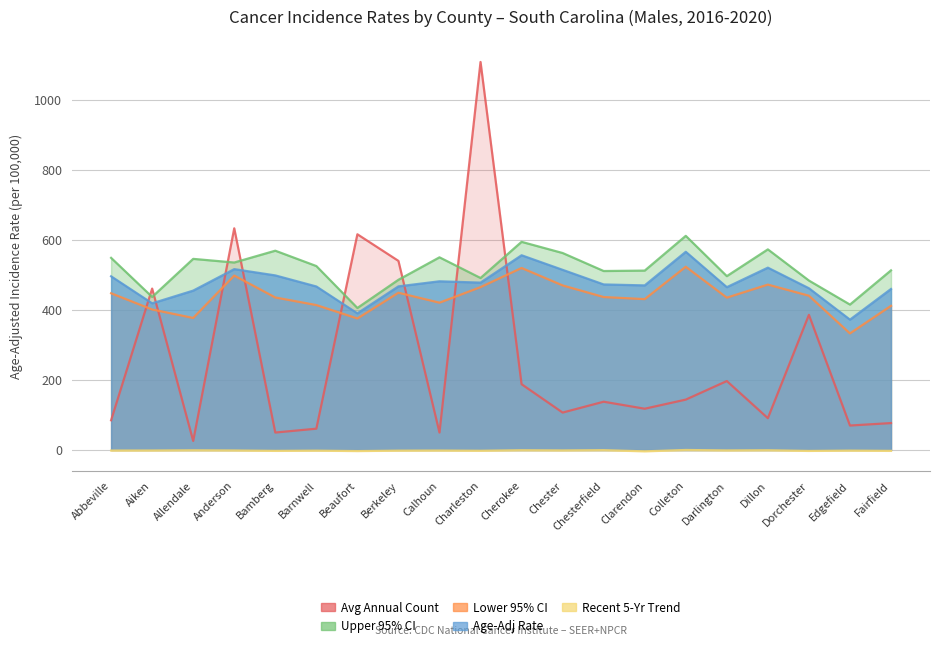

At which label does Avg Annual Count reach its minimum?

Allendale